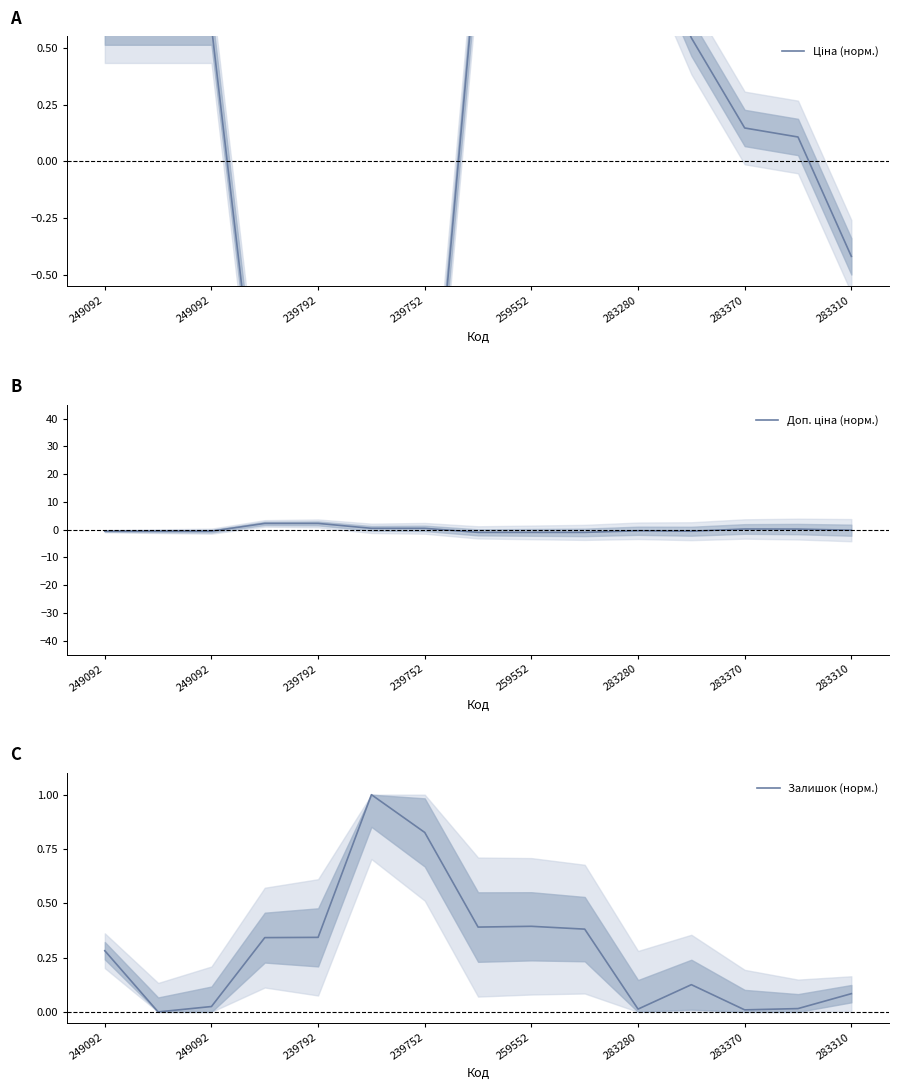

How many values in the Ціна (норм.) series are below 0?

5